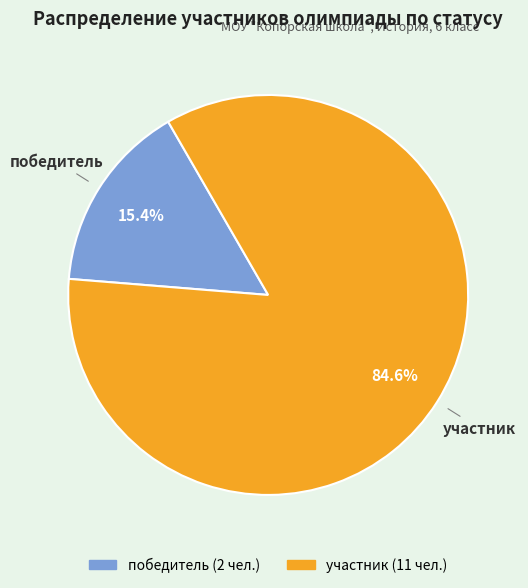

Between победитель and участник, which is larger?

участник